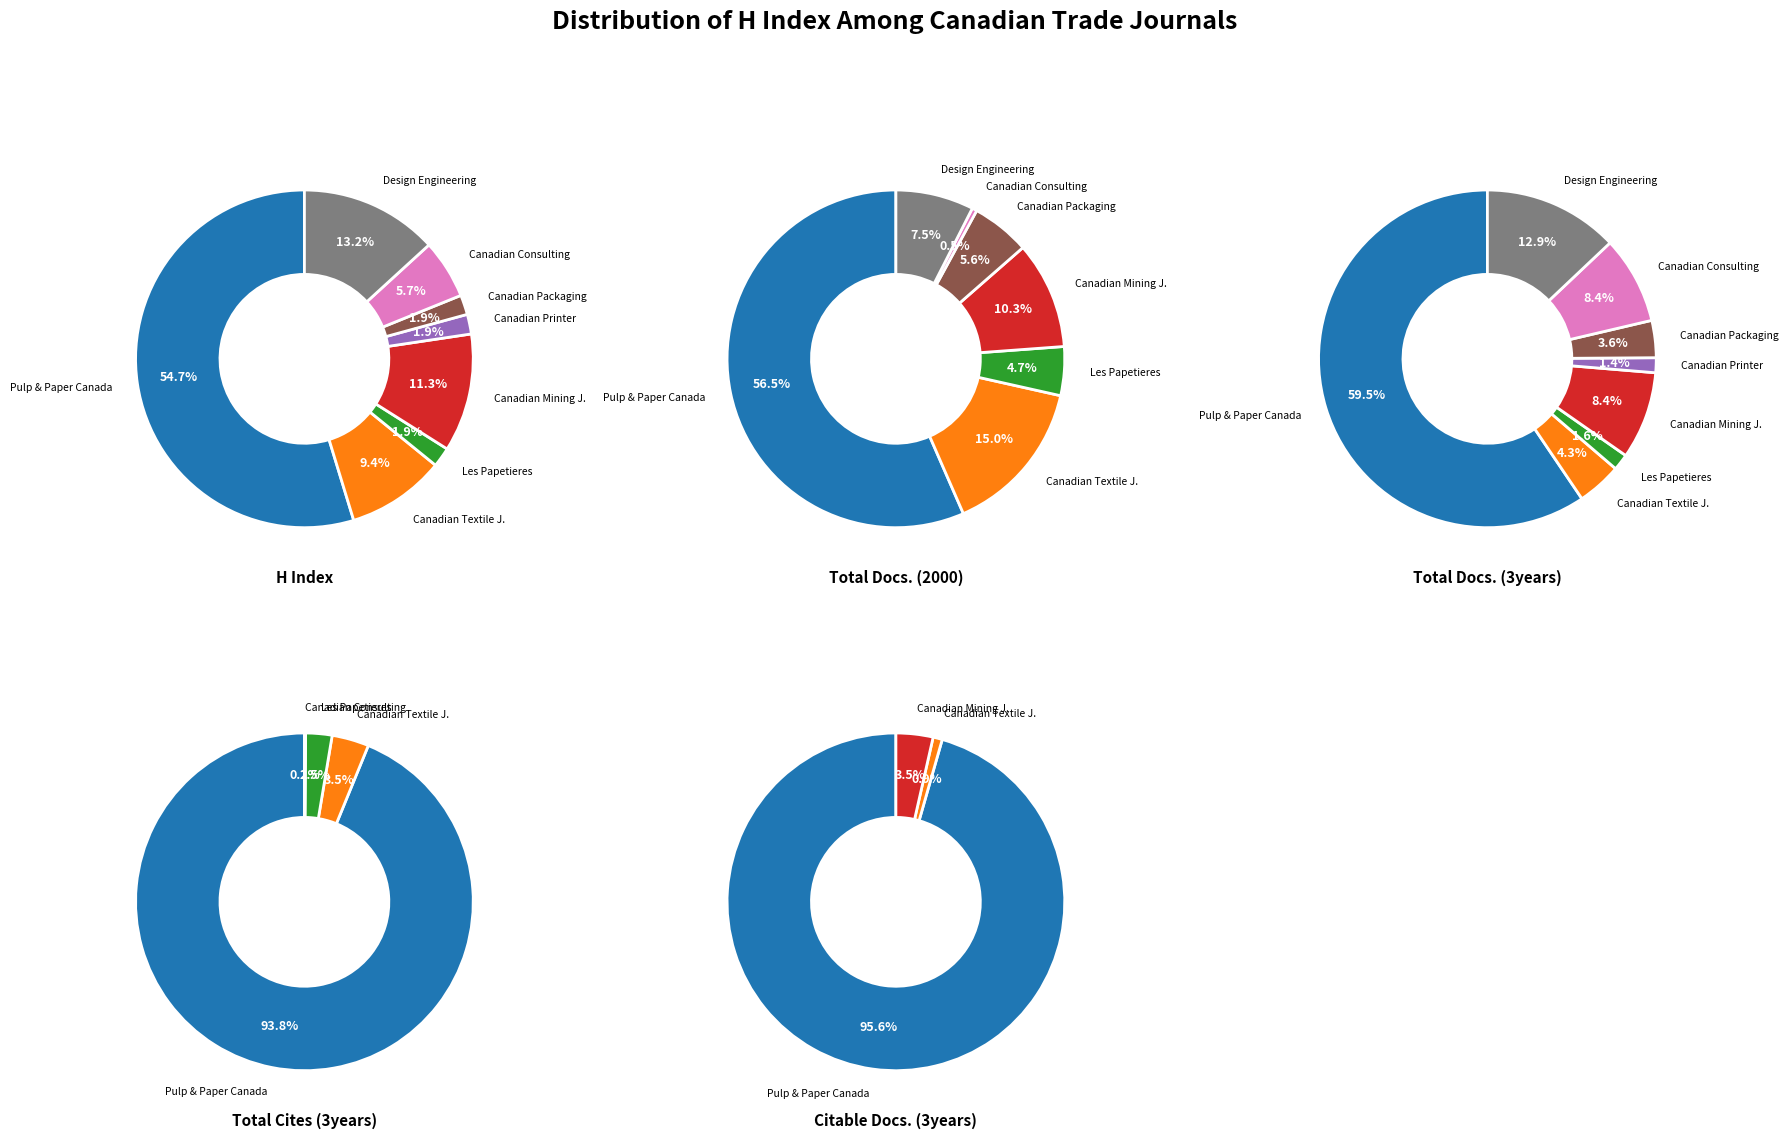

To the nearest percent, what percentage of the pie is Canadian Consulting Engineer?

8%